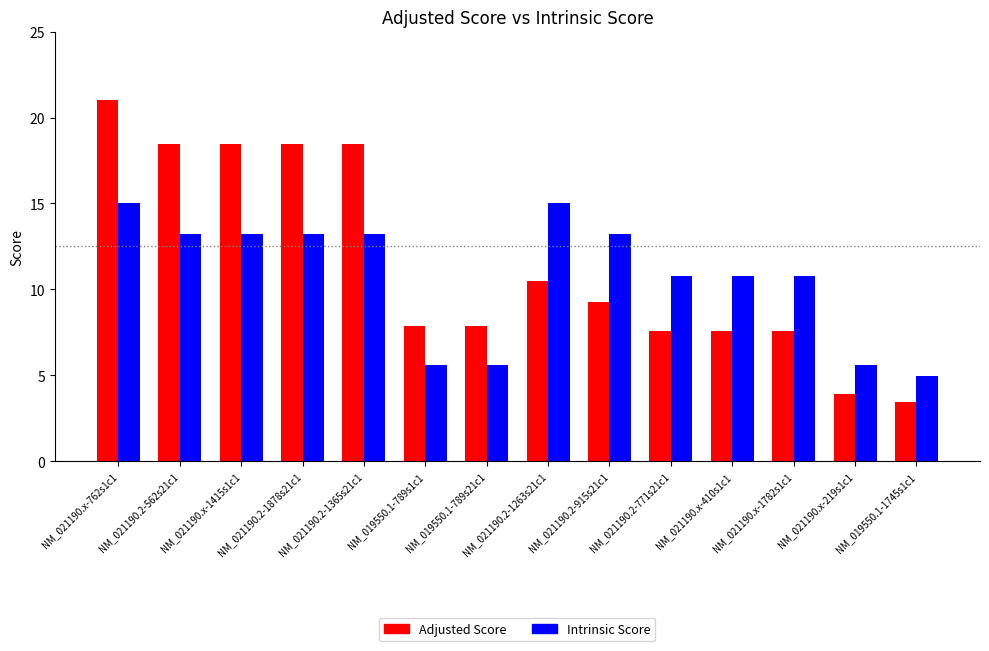

What is the spread (max minus min) of values at NM_021190.2-915s21c1?

4.0